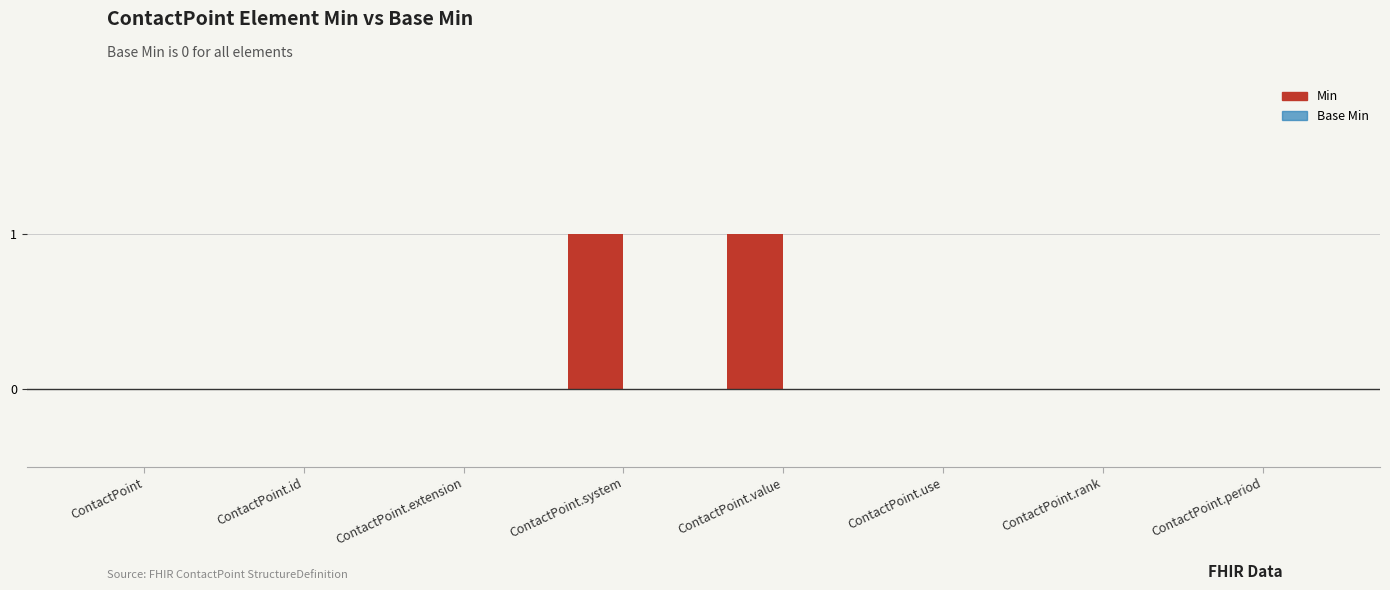

Is the value of Min at ContactPoint.rank greater than the value of Base Min at ContactPoint.use?

No